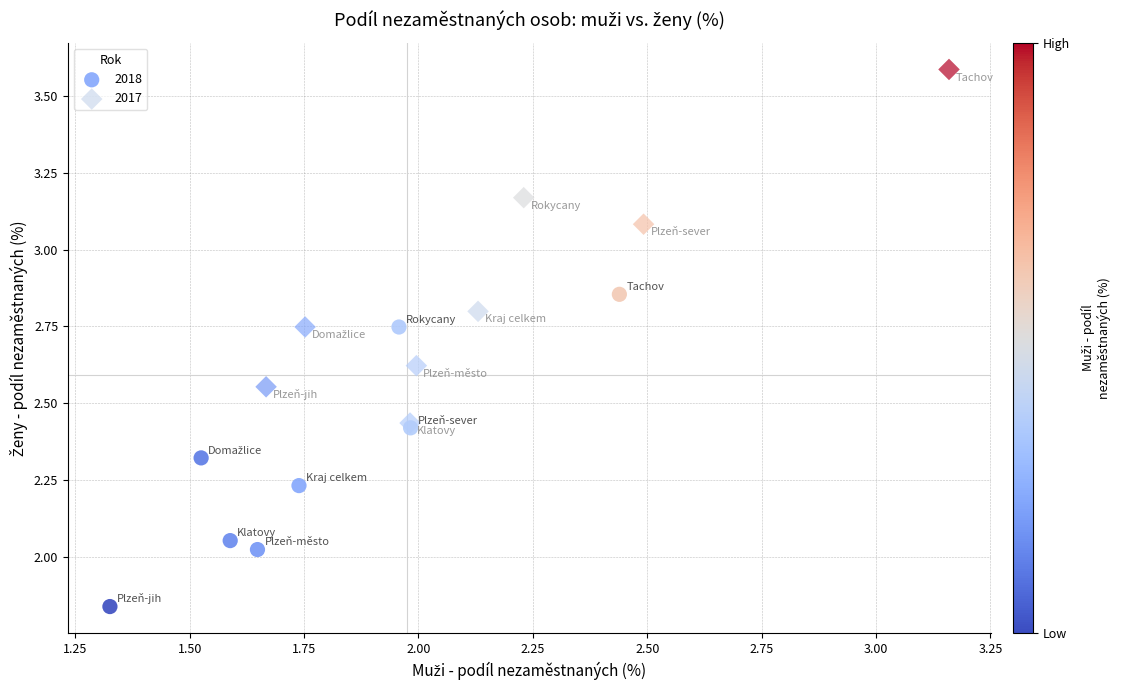

Which series has the largest Y range (max minus min)?

2017